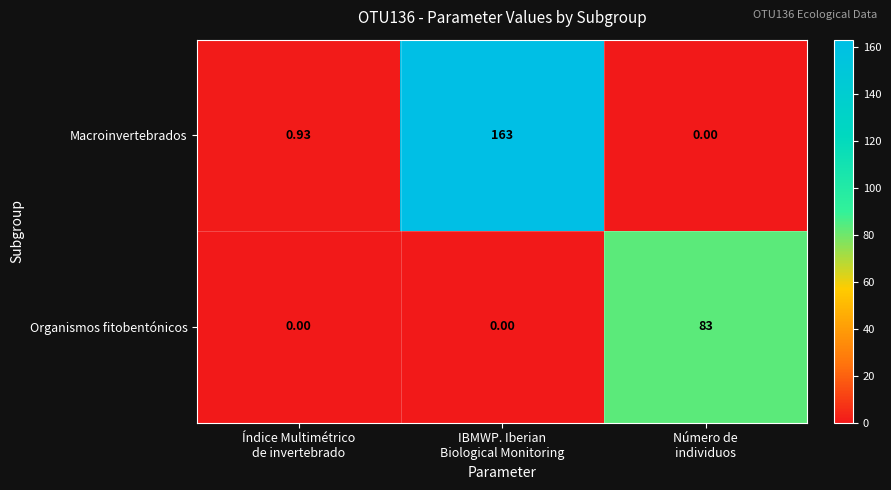

Count the number of categories in the chart.

3